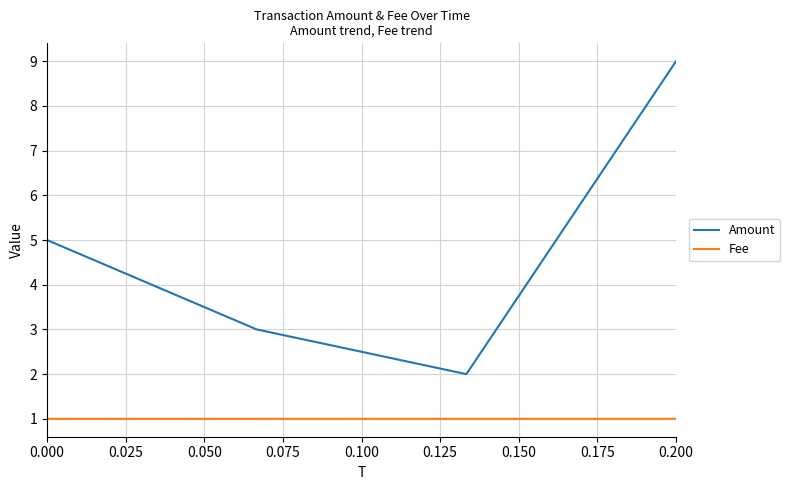

True or false: Fee has more than 1 points higher than both neighbors.

False